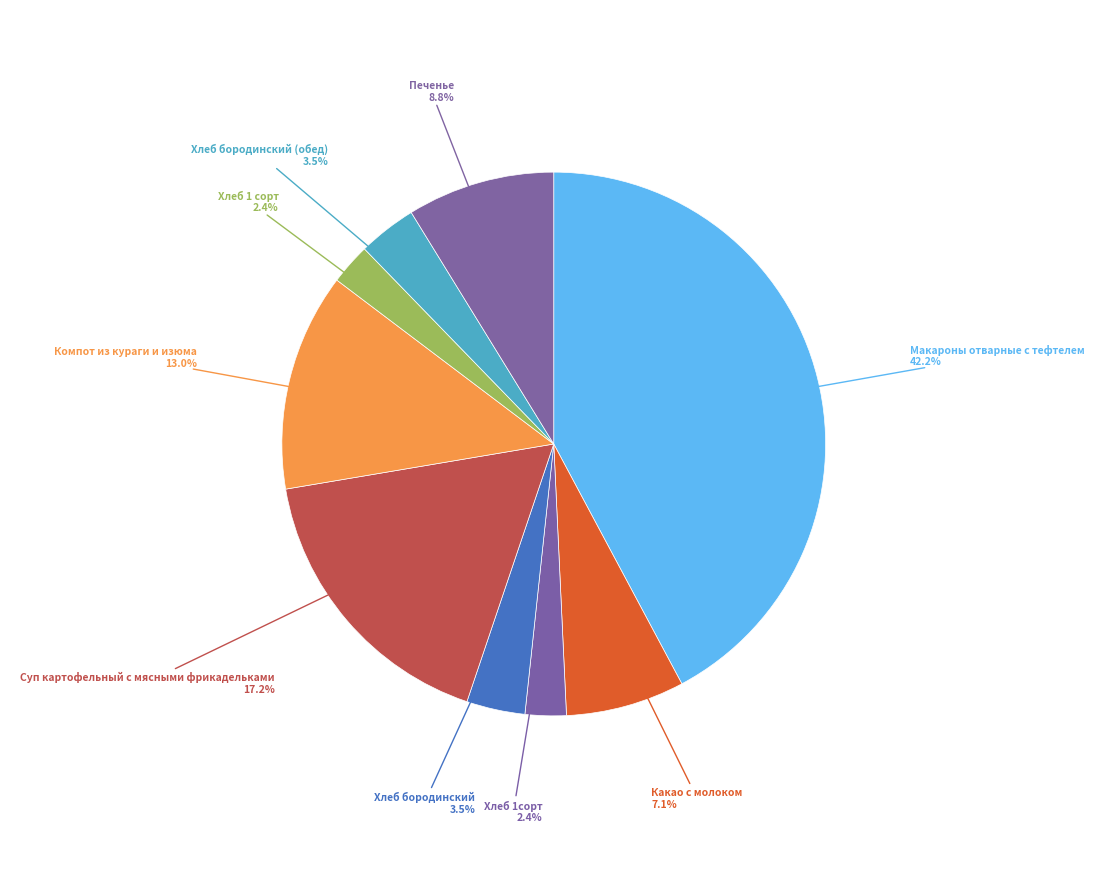

To the nearest percent, what is the average slice percentage?

11%